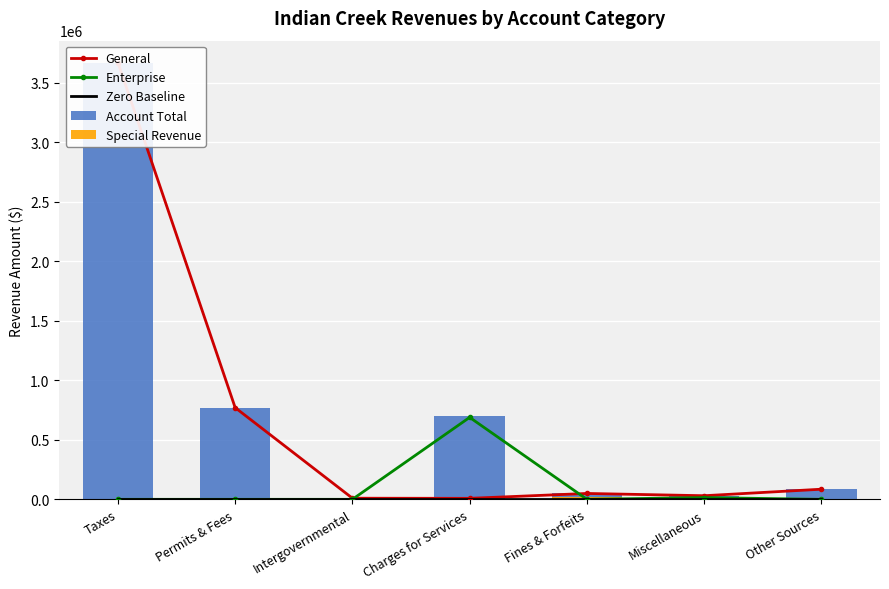

What is the total value across all series at Fines & Forfeits?

120142